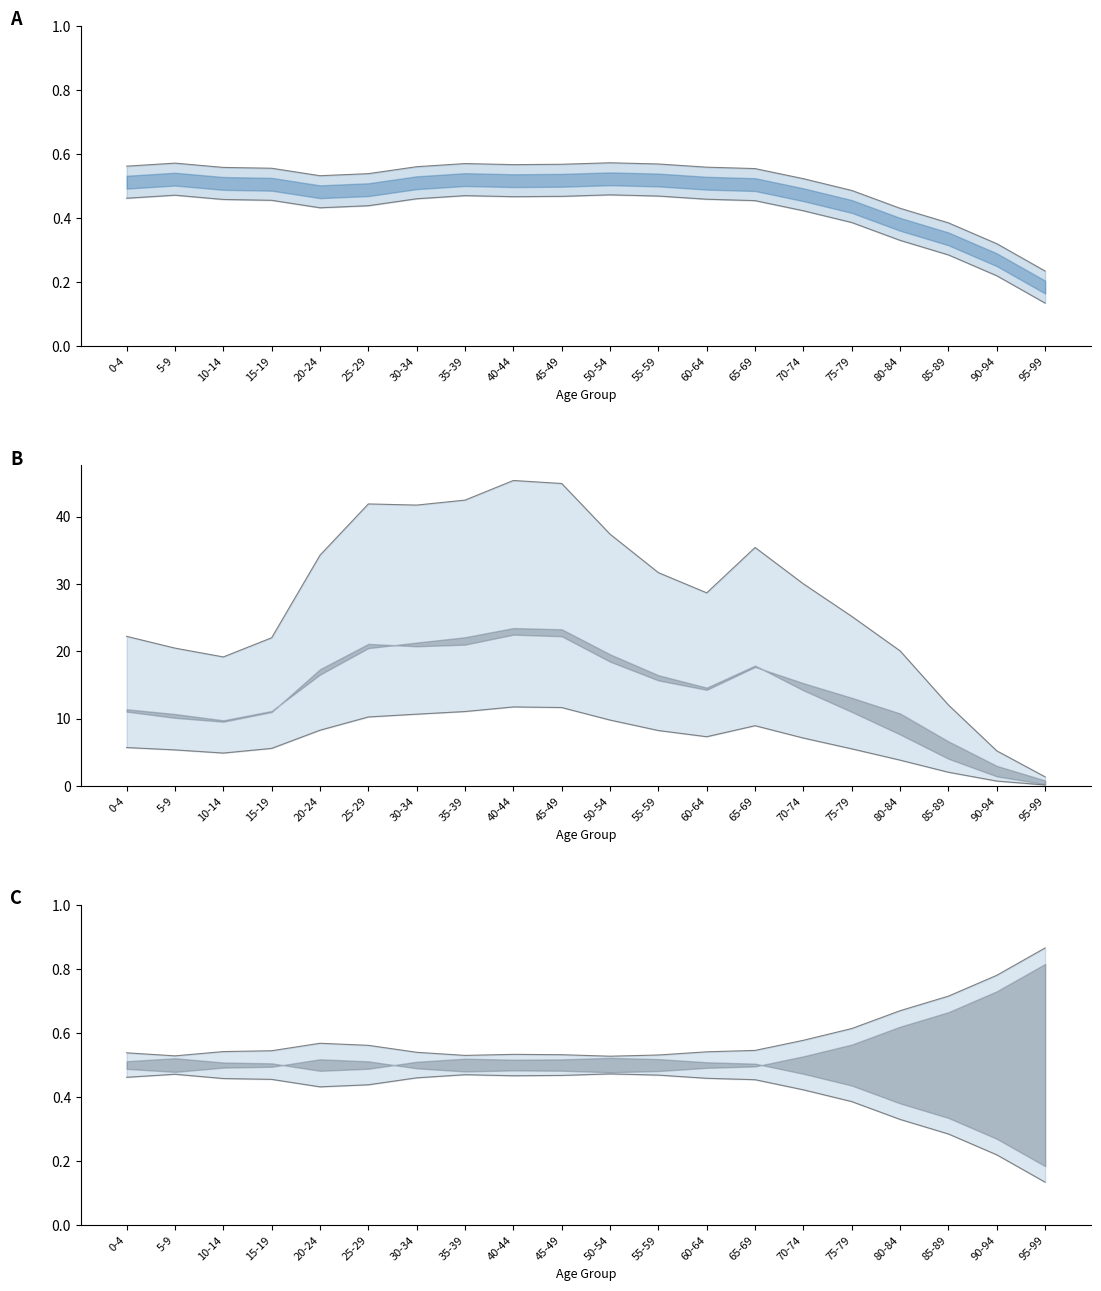

What position from the right is 40-44?

12